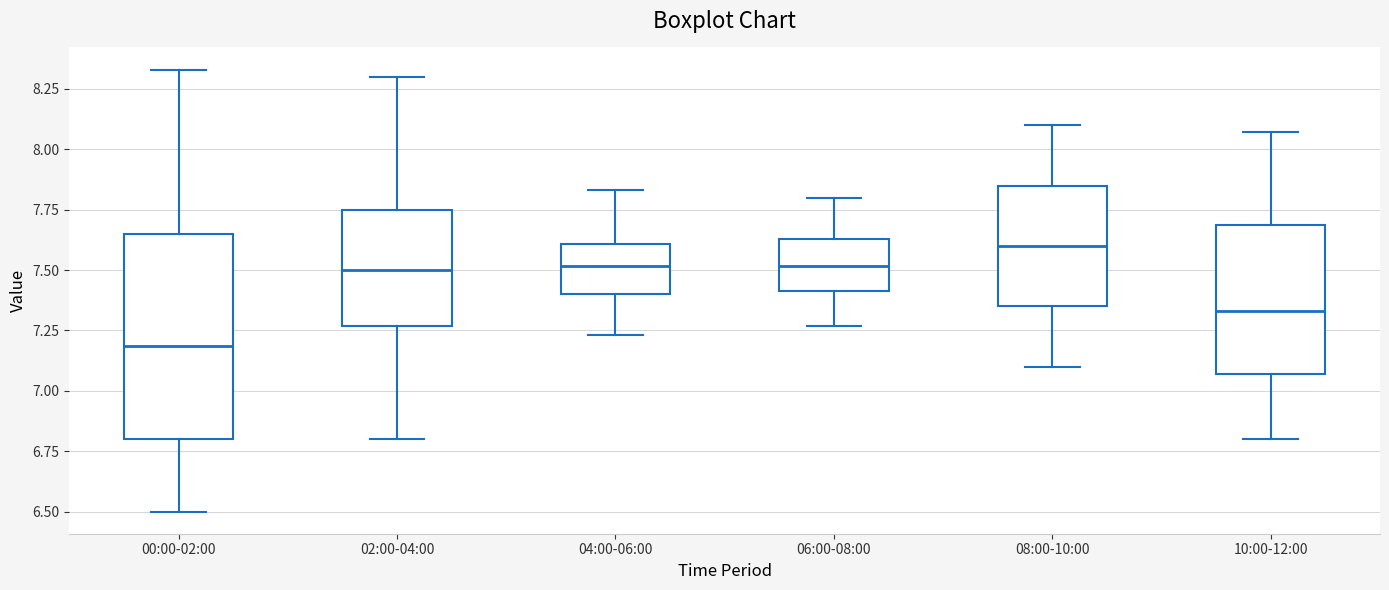

Reading left to right, transcribe this box plot: for each box, give where its median line is, the range the box spans, and where its two whiskers end, as read against the y-axis. The values are not printed on the chart, so give them approximately, as read against the axis.

00:00-02:00: median 7.20, box 6.80 to 7.65, whiskers 6.50 to 8.35
02:00-04:00: median 7.50, box 7.25 to 7.75, whiskers 6.80 to 8.30
04:00-06:00: median 7.50, box 7.40 to 7.60, whiskers 7.25 to 7.85
06:00-08:00: median 7.50, box 7.40 to 7.65, whiskers 7.25 to 7.80
08:00-10:00: median 7.60, box 7.35 to 7.85, whiskers 7.10 to 8.10
10:00-12:00: median 7.35, box 7.05 to 7.70, whiskers 6.80 to 8.05